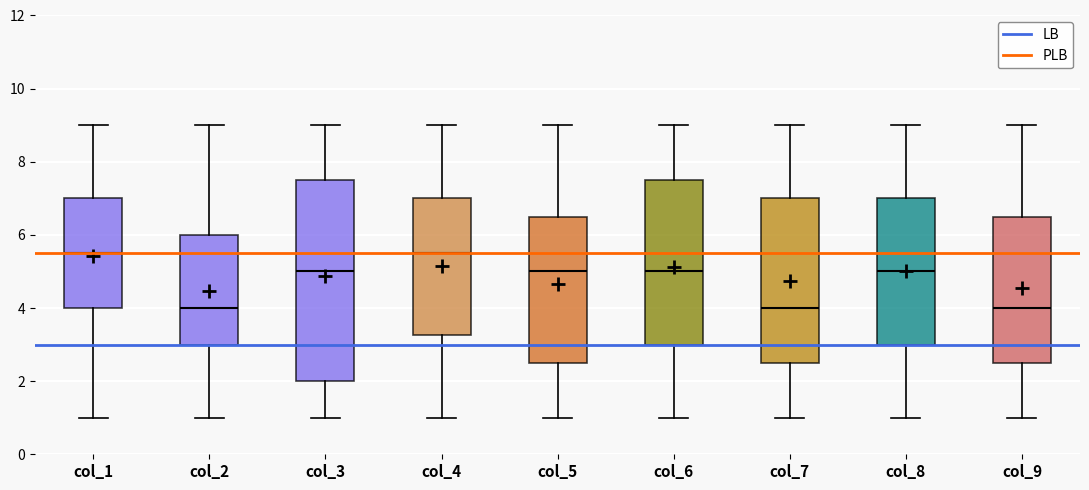

Reading left to right, transcribe this box plot: for each box, give where its median line is, the range the box spans, and where its two whiskers end, as read against the y-axis. The values are not printed on the chart, so give them approximately, as read against the axis.

col_1: median 5.6, box 4.0 to 7.0, whiskers 1.0 to 9.0
col_2: median 4.0, box 3.0 to 6.0, whiskers 1.0 to 9.0
col_3: median 5.0, box 2.0 to 7.6, whiskers 1.0 to 9.0
col_4: median 5.6, box 3.2 to 7.0, whiskers 1.0 to 9.0
col_5: median 5.0, box 2.6 to 6.6, whiskers 1.0 to 9.0
col_6: median 5.0, box 3.0 to 7.6, whiskers 1.0 to 9.0
col_7: median 4.0, box 2.6 to 7.0, whiskers 1.0 to 9.0
col_8: median 5.0, box 3.0 to 7.0, whiskers 1.0 to 9.0
col_9: median 4.0, box 2.6 to 6.6, whiskers 1.0 to 9.0